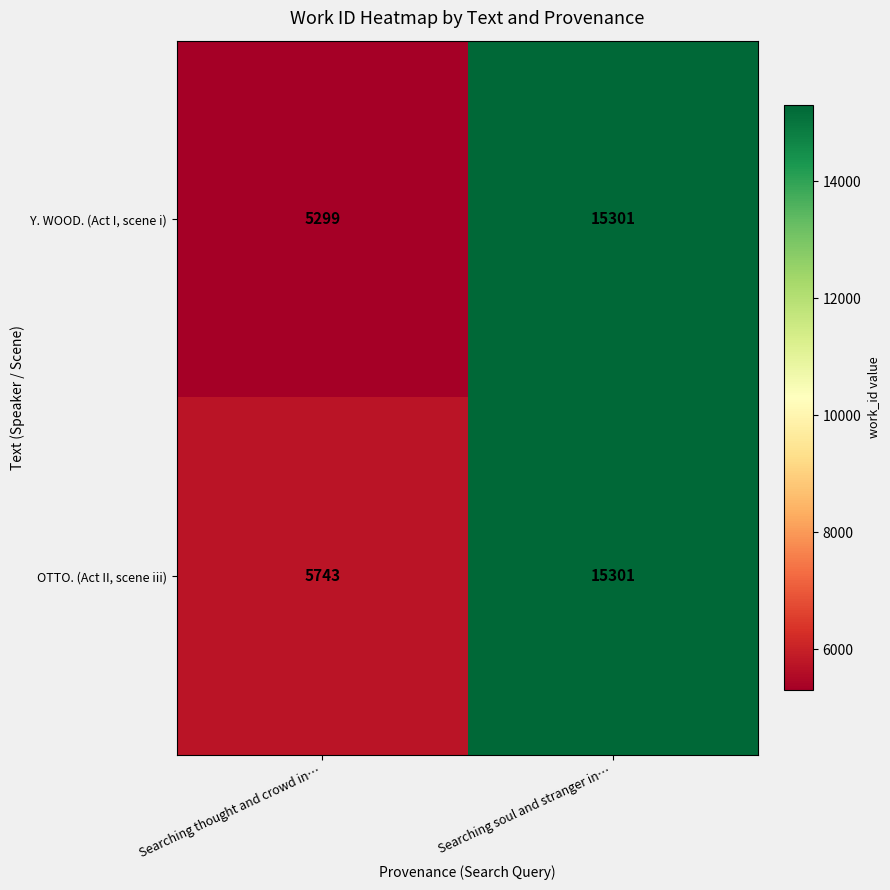

What is the sum of all OTTO. (Act II, scene iii) values?

21044